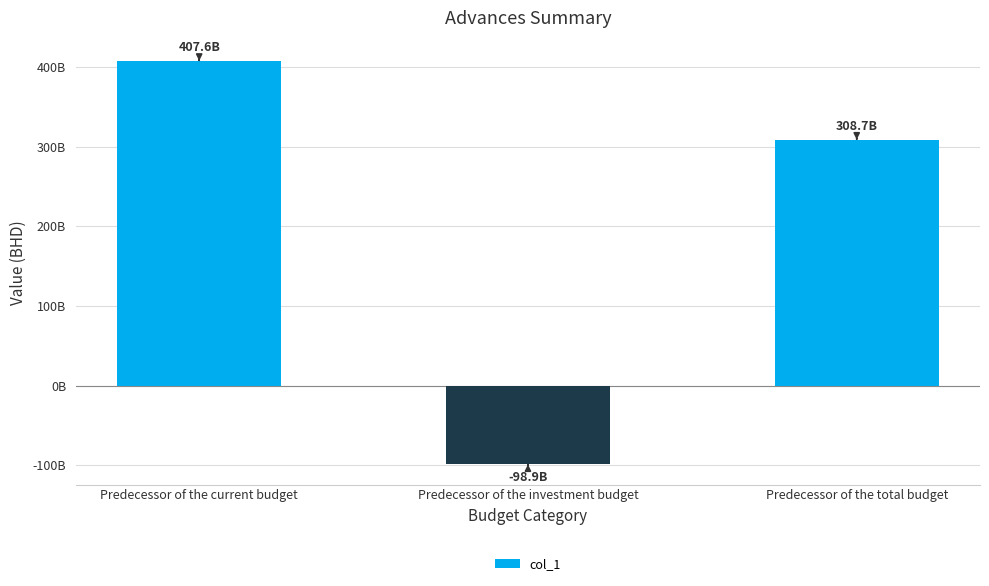

Is it true that the value at Predecessor of the investment budget is -98896669882.6?

True